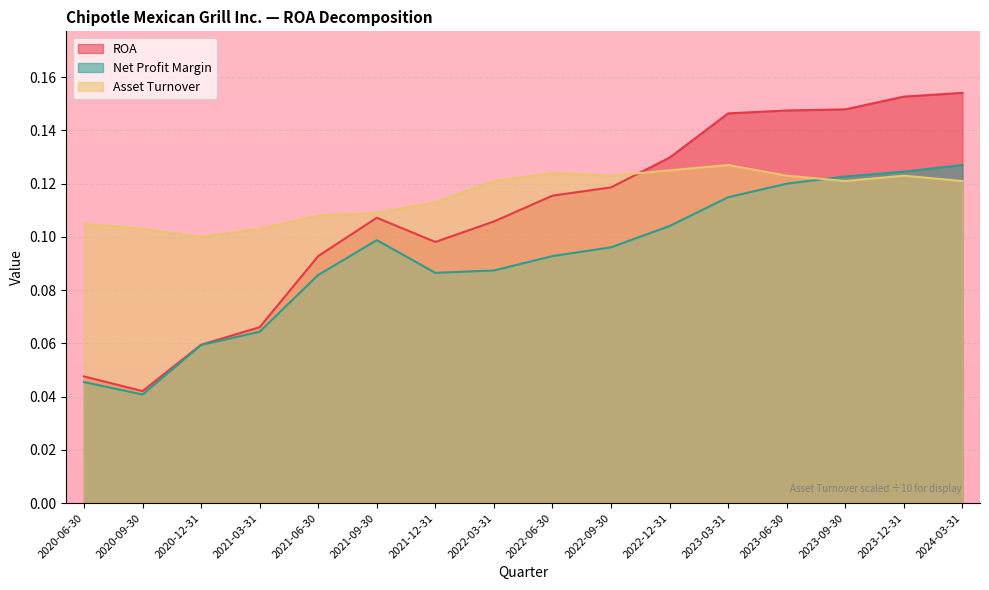

Count the number of categories in the chart.

16